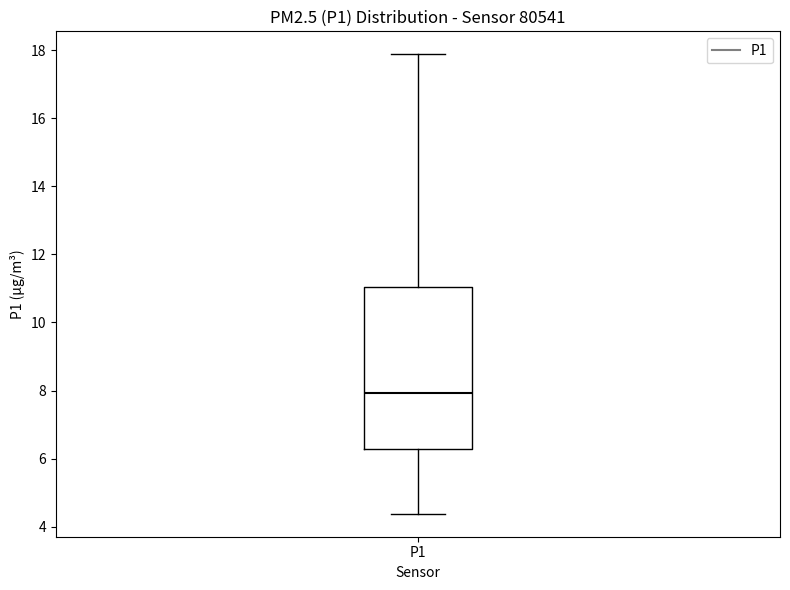

Read this box plot against the y-axis: the position of the median line, the range covered by the box, and the ends of both whiskers. The values are not printed on the chart, so give them approximately, as read against the axis.

median 8.0, box 6.2 to 11.0, whiskers 4.4 to 17.8